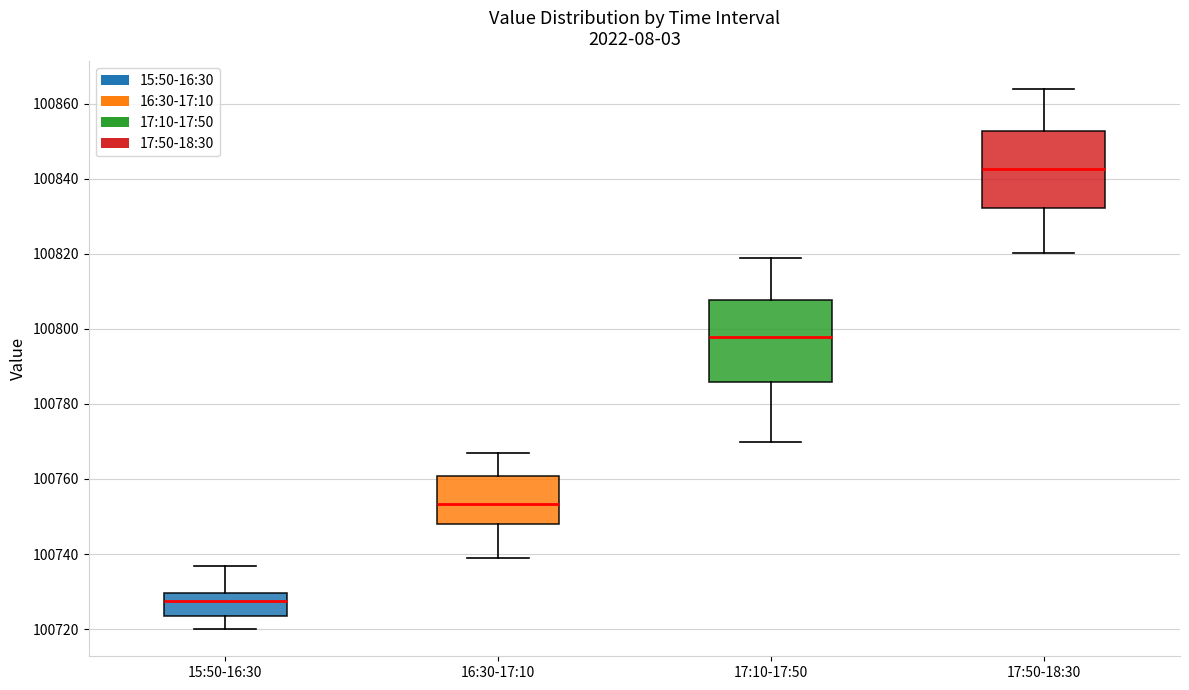

Reading left to right, read every box against the y-axis: the position of its median line, the range the box covers, and the ends of its whiskers. The values are not printed on the chart, so give them approximately, as read against the axis.

15:50-16:30: median 100728, box 100724 to 100730, whiskers 100720 to 100736
16:30-17:10: median 100754, box 100748 to 100760, whiskers 100738 to 100768
17:10-17:50: median 100798, box 100786 to 100808, whiskers 100770 to 100818
17:50-18:30: median 100842, box 100832 to 100852, whiskers 100820 to 100864